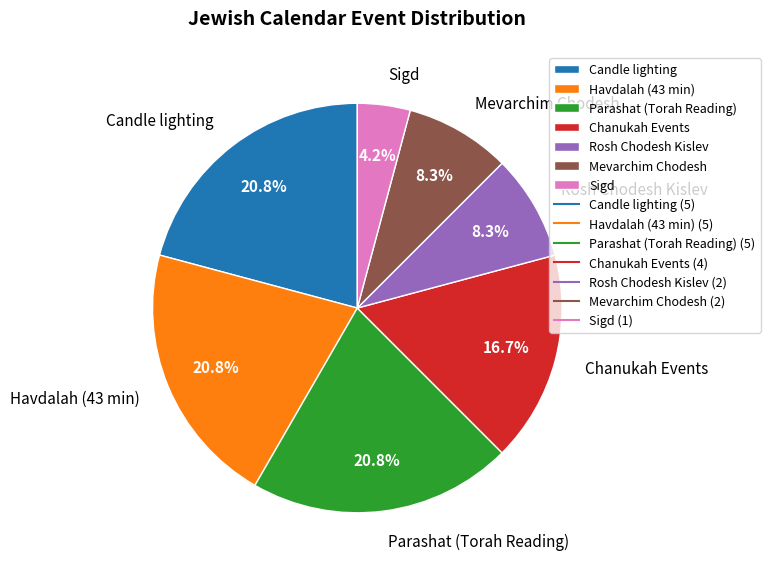

How much of the chart is everything except Mevarchim Chodesh?

91.7%